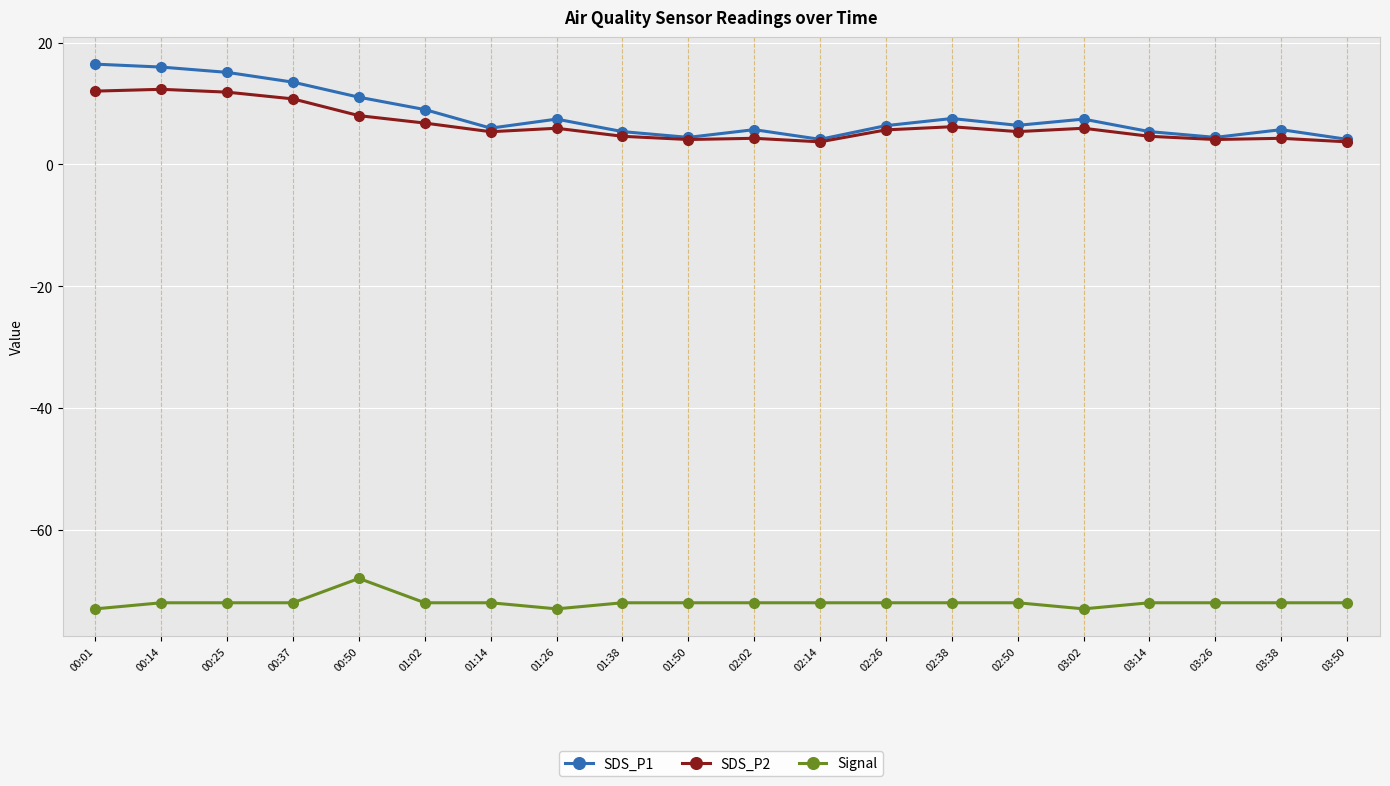

What is the label of the 19th point from the left?

03:38